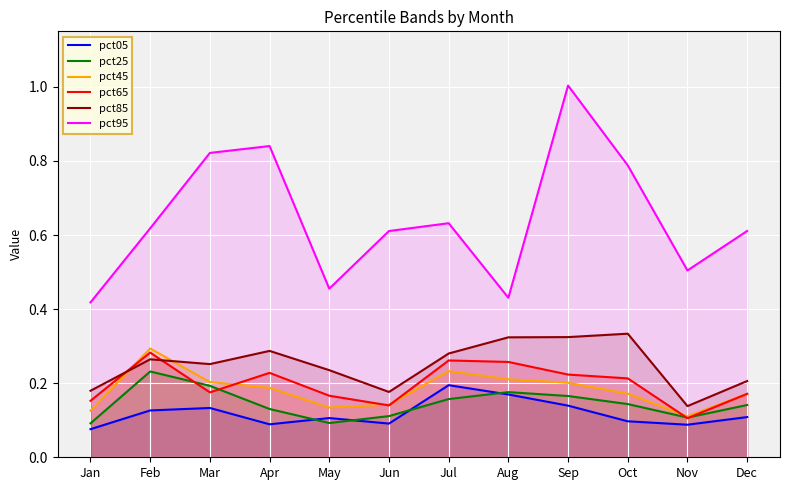

What is the spread (max minus min) of values at Jul?

0.5